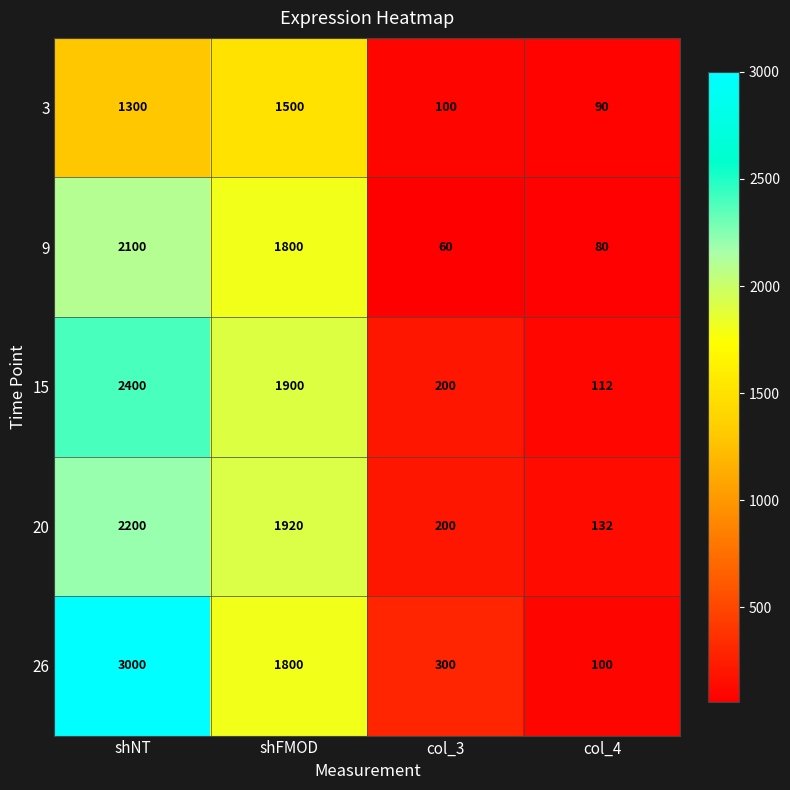

What is the average value of the 20 series?

1113